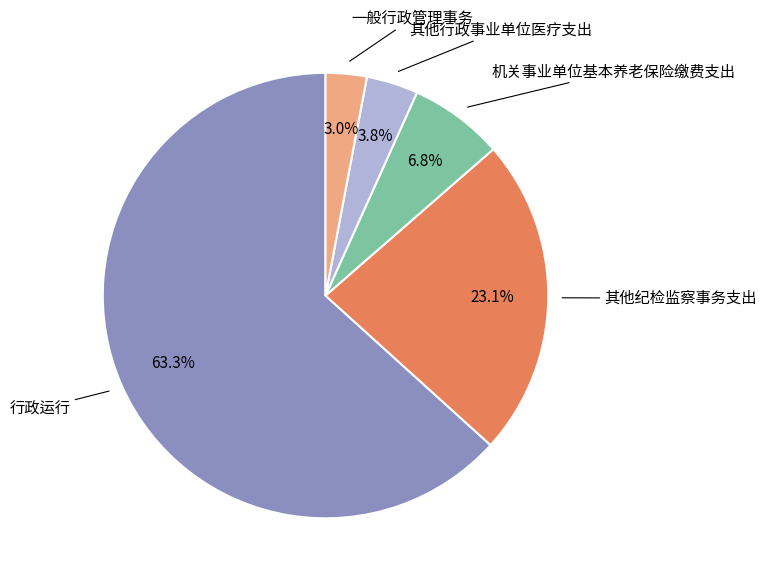

Does any single category account for the majority?

Yes